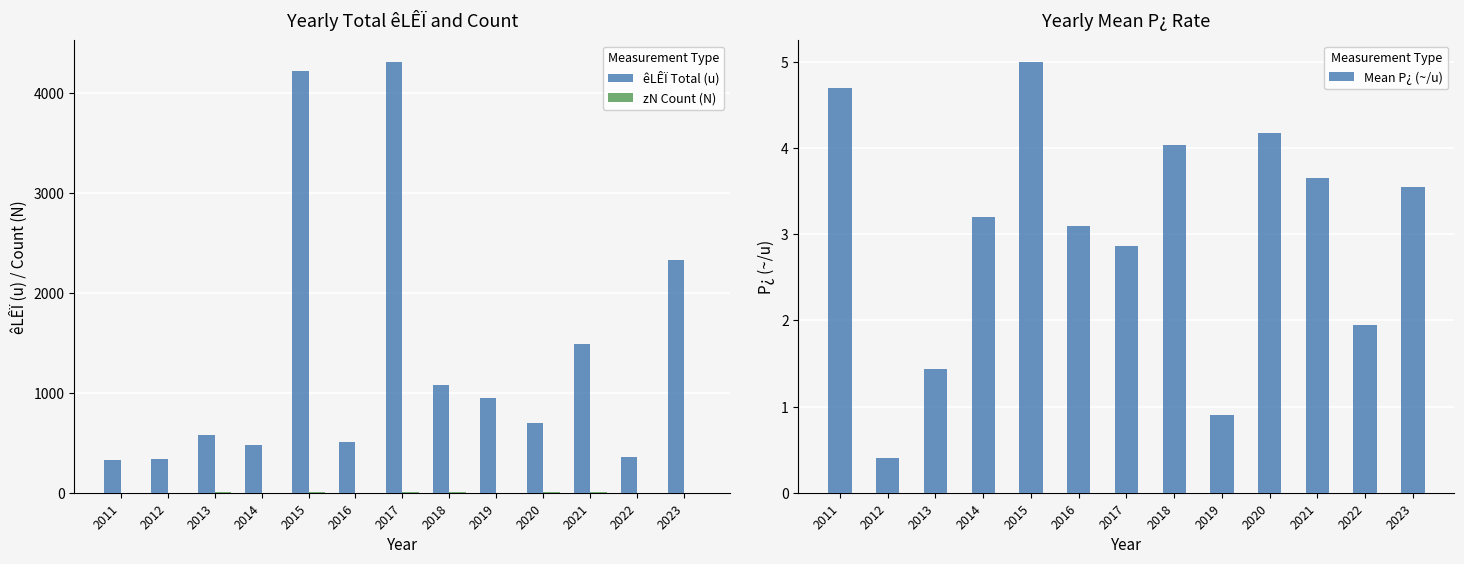

How many distinct data groups are displayed?

3